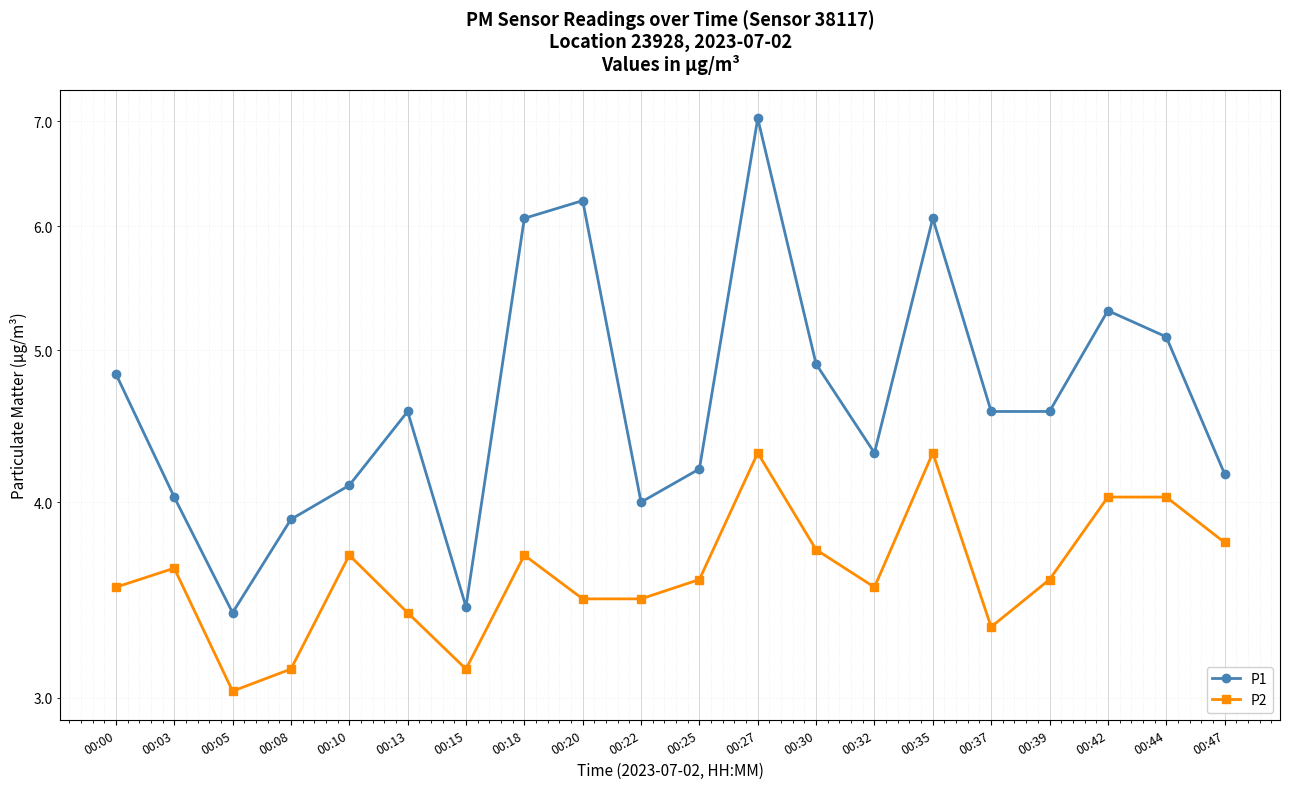

True or false: P2 and P1 cross at least once.

False